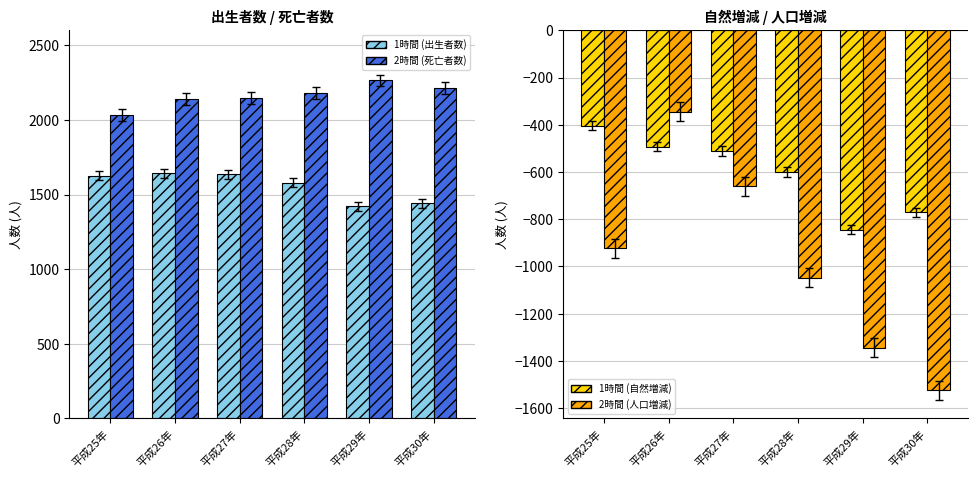

What is the lowest value of the 2時間 (死亡者数) series?

2030